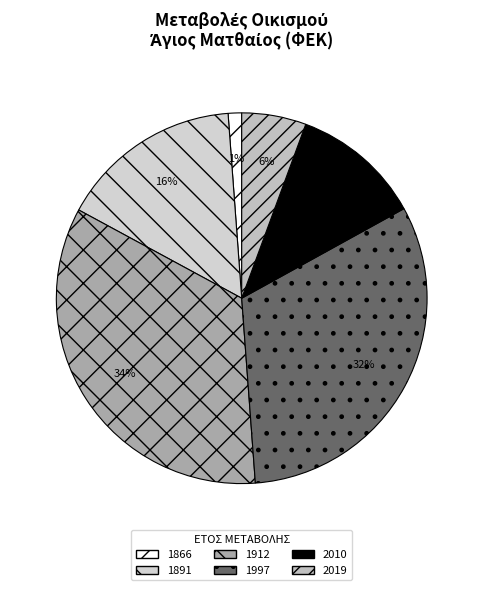

To the nearest percent, what is the difference between the largest and smallest slice percentages?

33%